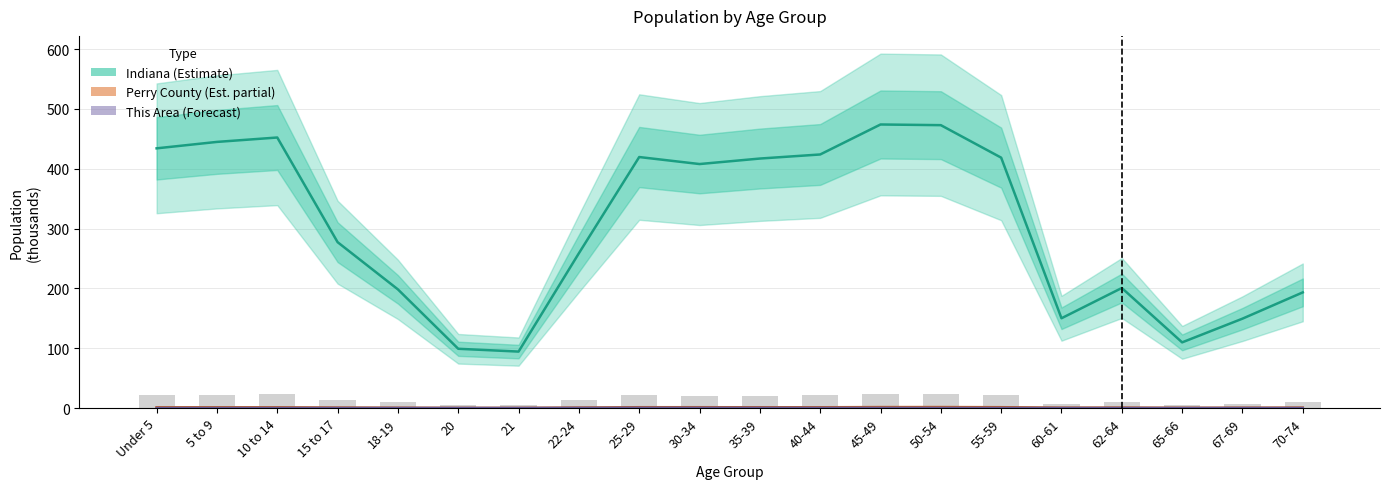

What is the value of the Perry County (thousands) bar at the 8th from the left?

0.7